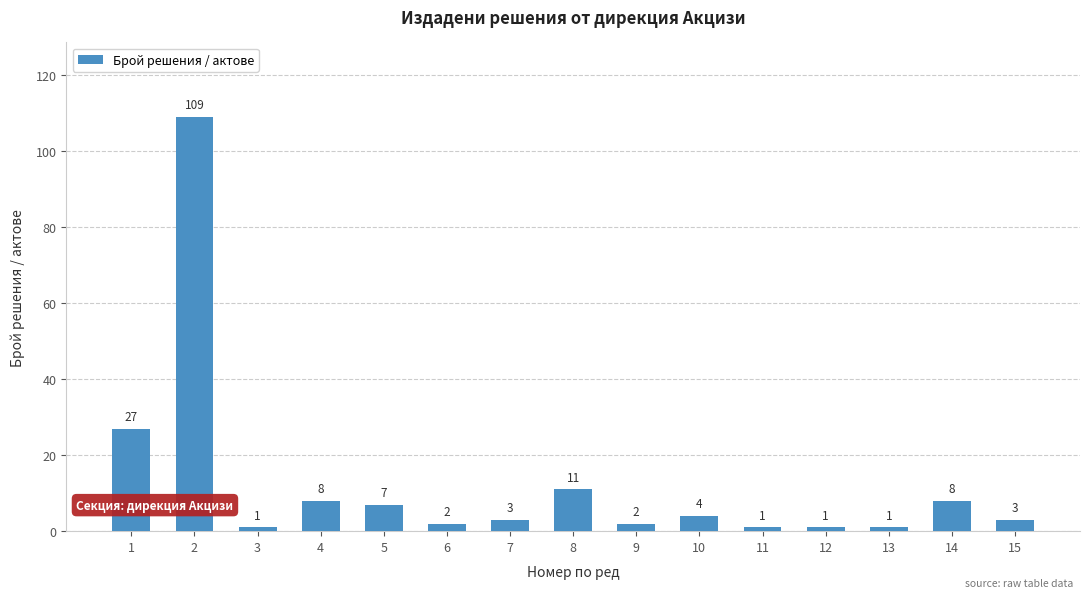

Which label corresponds to the largest value in the chart?

2